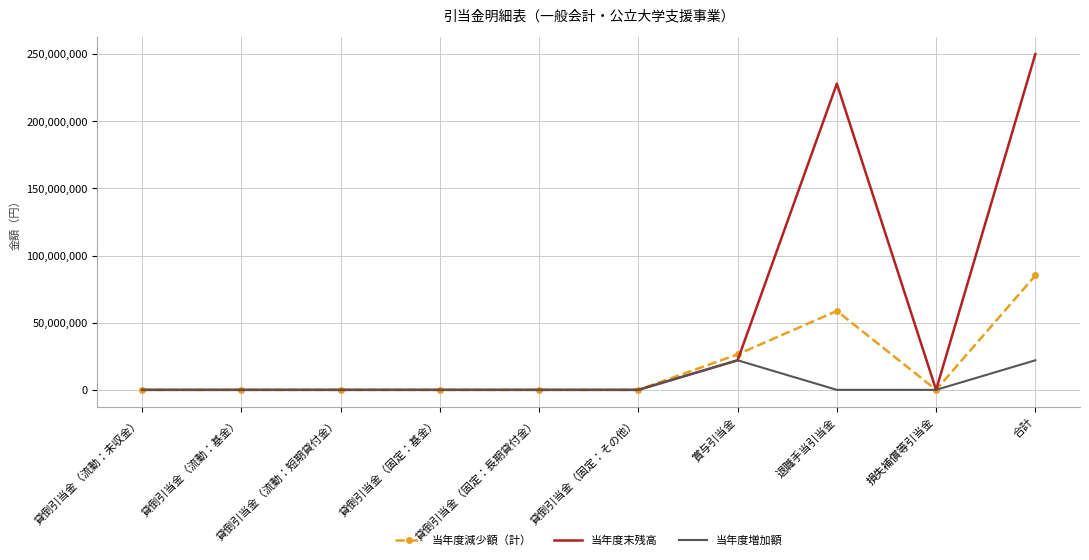

At which label does 当年度減少額（計） reach its peak?

合計